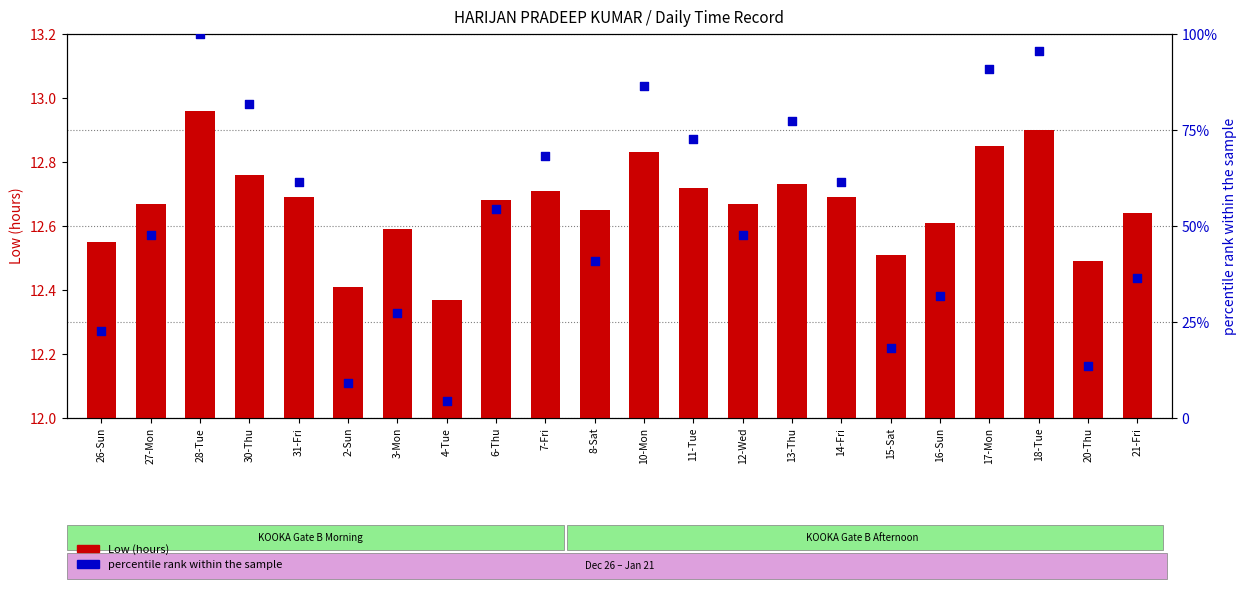

At which category is the sum across all series the highest?

28-Tue